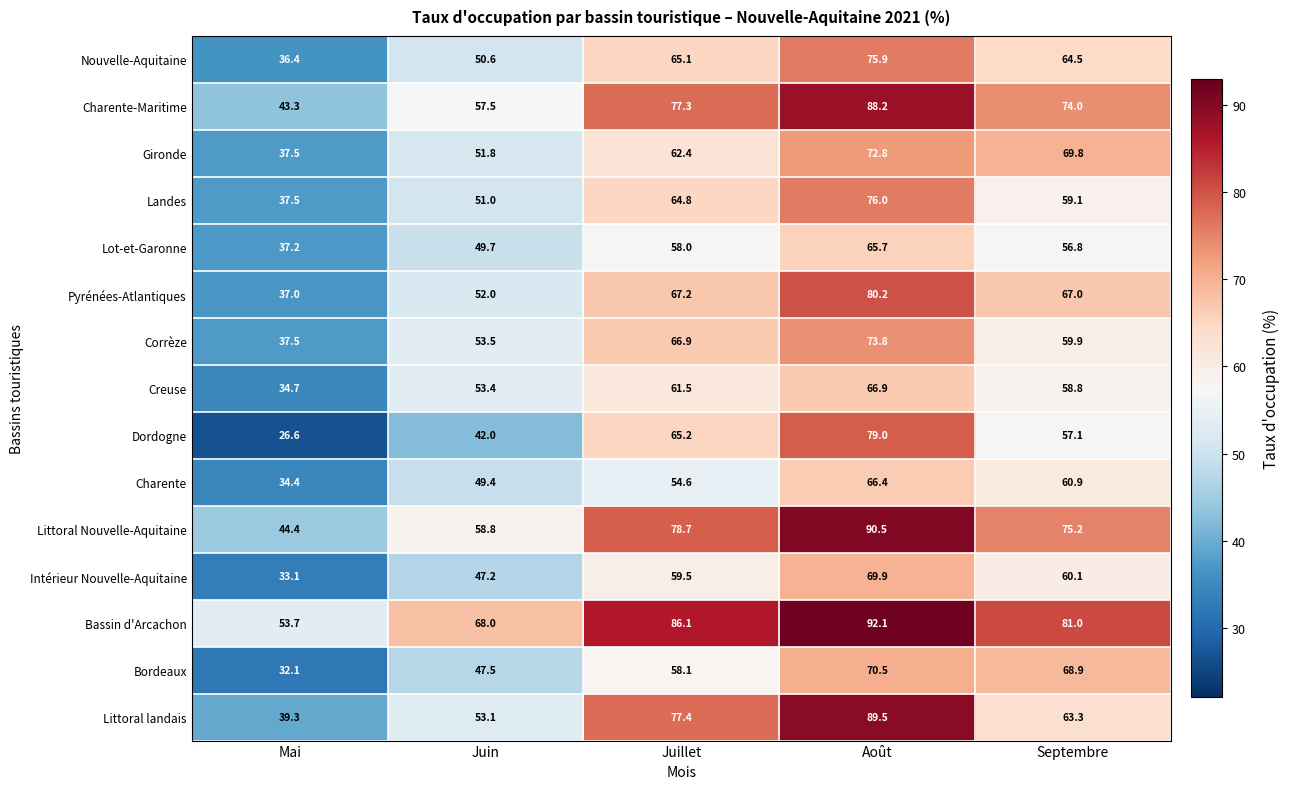

What is the difference between the maximum and minimum values in the Corrèze series?

36.3